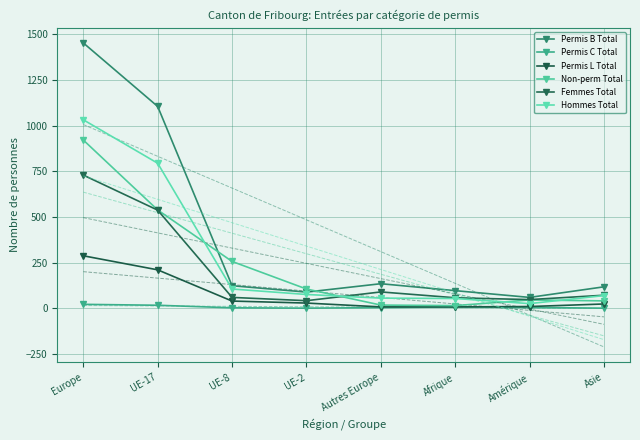

Reading left to right, transcribe all the data shown in this chart.

Permis B Total: Europe=1453	UE-17=1105	UE-8=123	UE-2=88	Autres Europe=134	Afrique=96	Amérique=59	Asie=117
Permis C Total: Europe=21	UE-17=16	UE-8=2	UE-2=0	Autres Europe=3	Afrique=7	Amérique=4	Asie=0
Permis L Total: Europe=287	UE-17=210	UE-8=39	UE-2=28	Autres Europe=7	Afrique=7	Amérique=9	Asie=23
Non-perm Total: Europe=921	UE-17=538	UE-8=256	UE-2=105	Autres Europe=17	Afrique=14	Amérique=45	Asie=40
Femmes Total: Europe=729	UE-17=537	UE-8=59	UE-2=41	Autres Europe=89	Afrique=57	Amérique=47	Asie=71
Hommes Total: Europe=1032	UE-17=794	UE-8=105	UE-2=75	Autres Europe=55	Afrique=53	Amérique=25	Asie=69